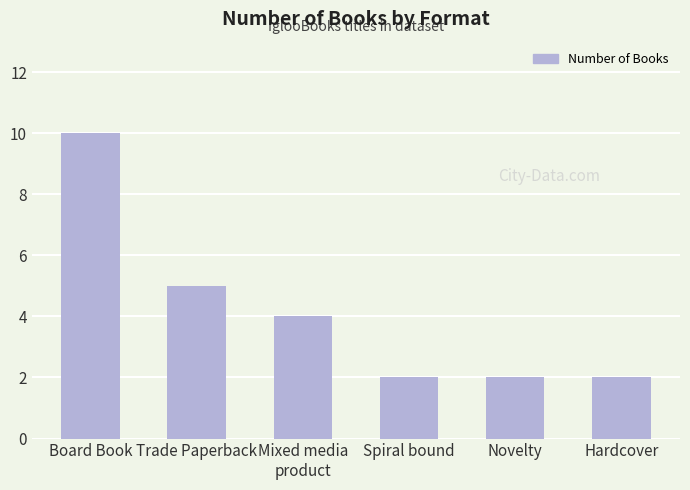

Does the chart contain any negative values?

No